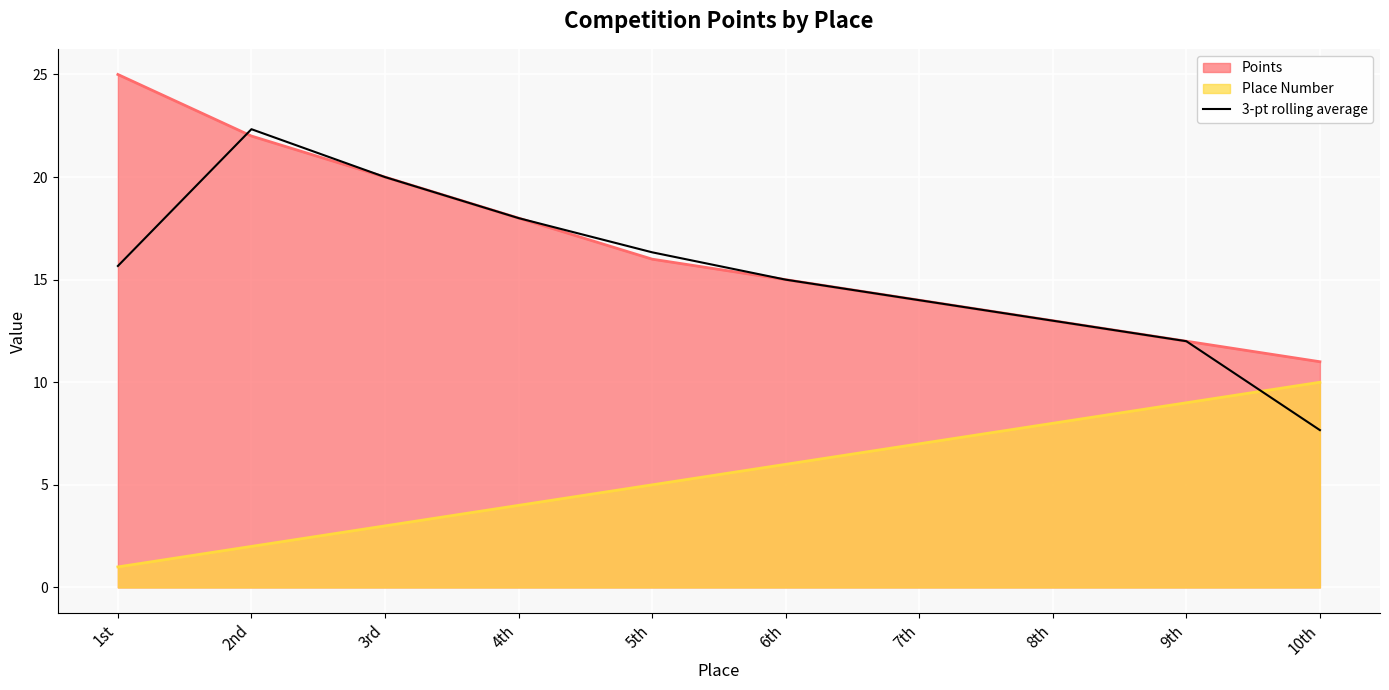

At which category does the chart reach its minimum across all series?

1st